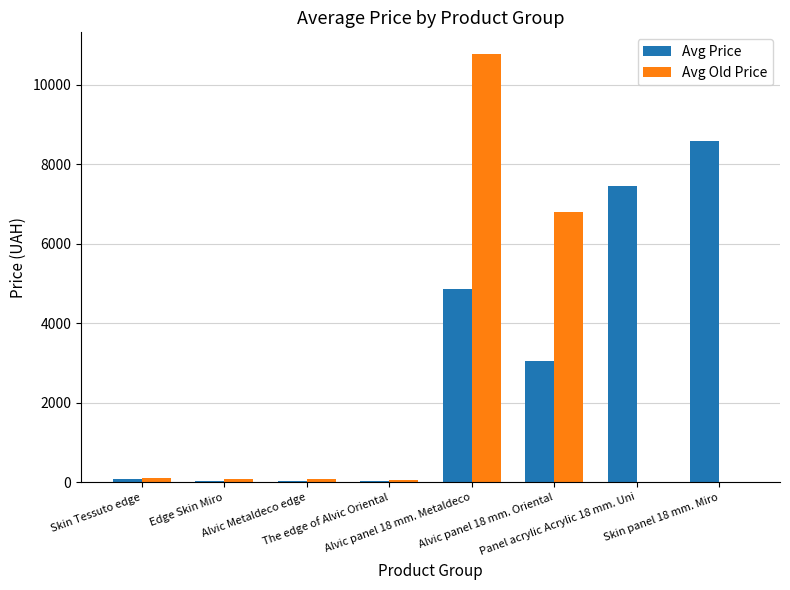

What is the highest value of the Avg Price series?

8581.1